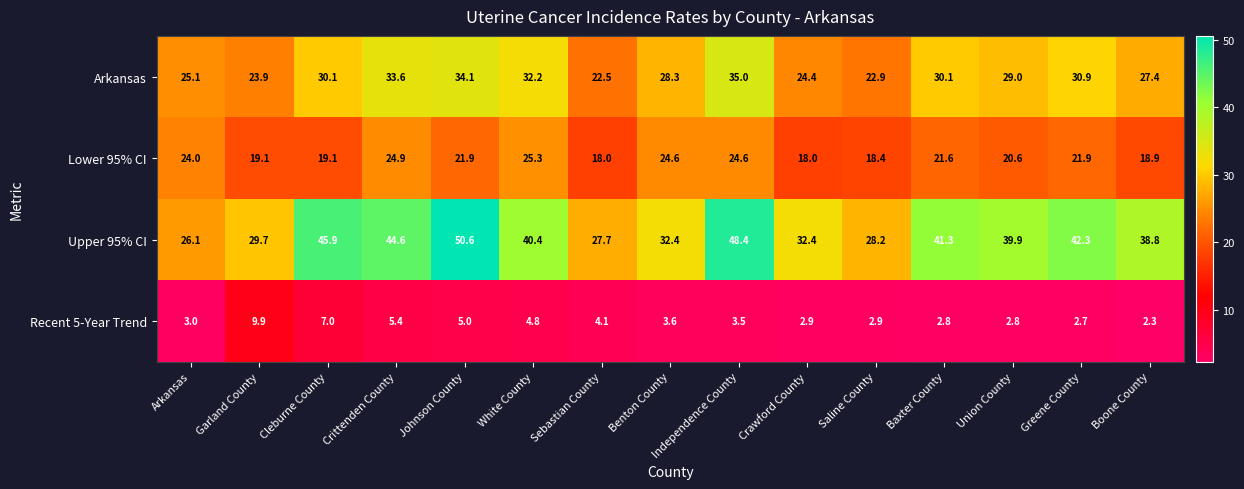

At which category is the sum across all series the highest?

Johnson County